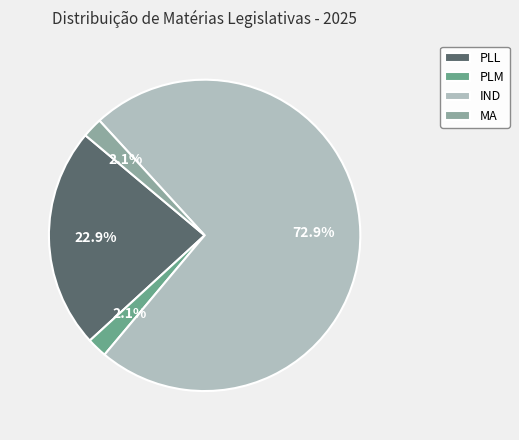

To the nearest percent, what is the difference between the largest and smallest slice percentages?

71%